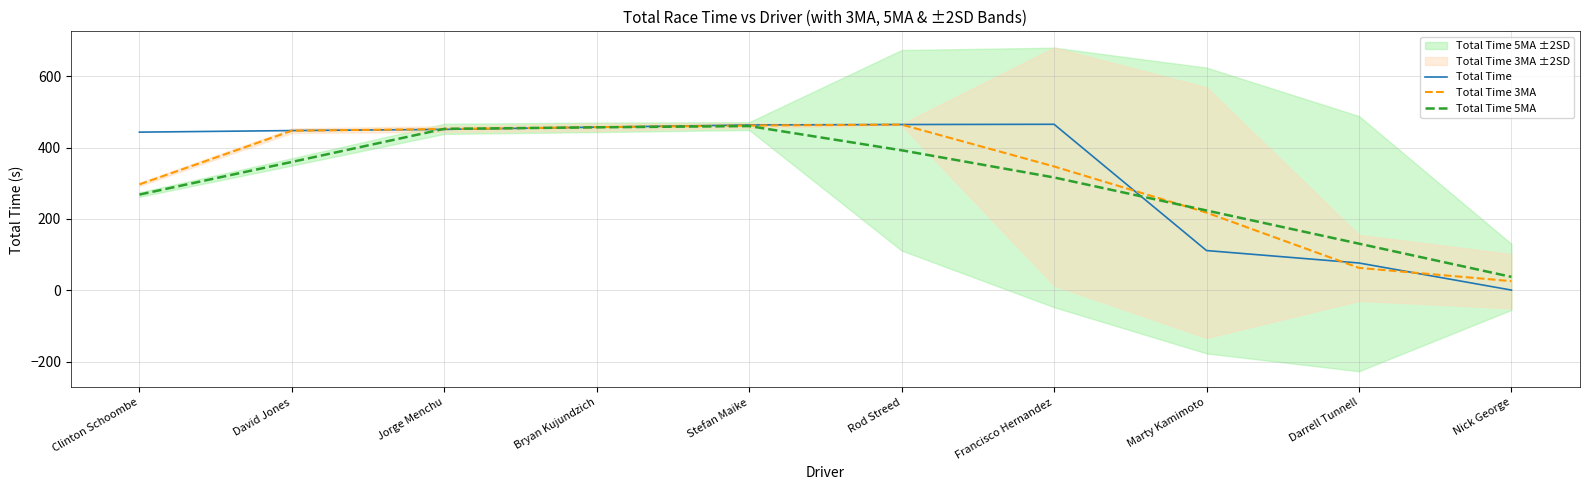

What is the difference between the maximum and minimum values in the Total Time 5MA series?

422.5